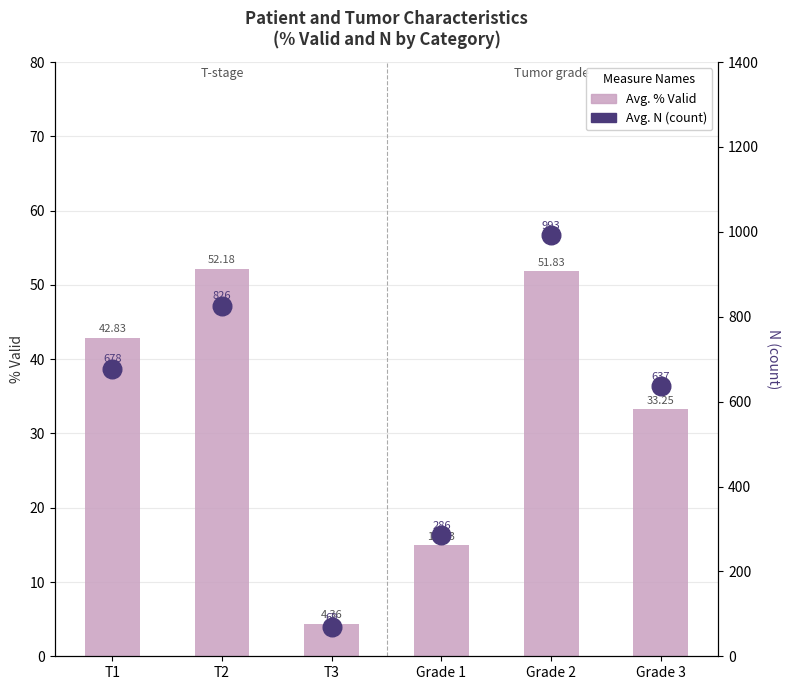

At which category is the sum across all series the highest?

Grade 2